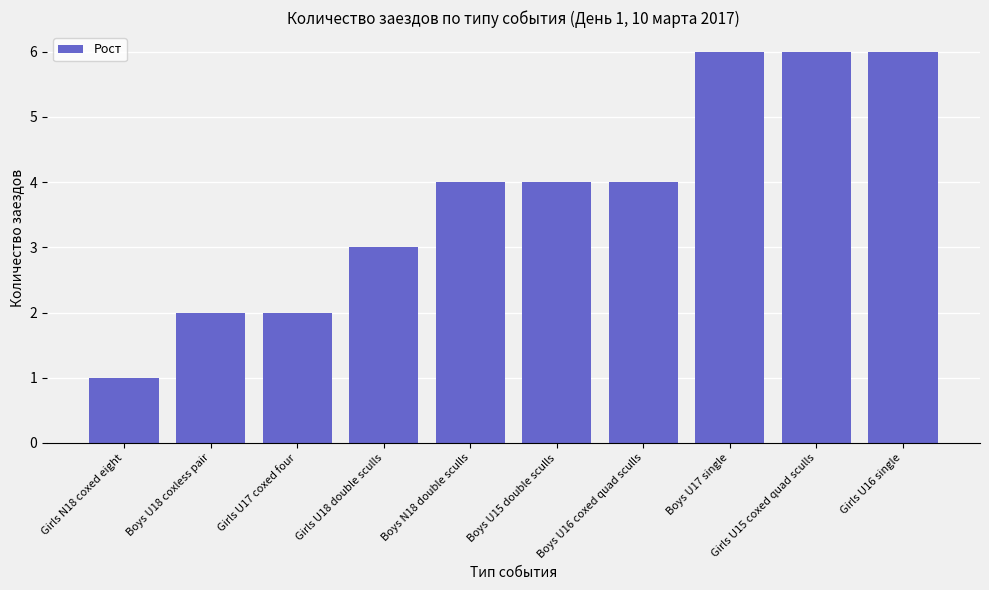

What position from the left is Boys U15 double sculls?

6